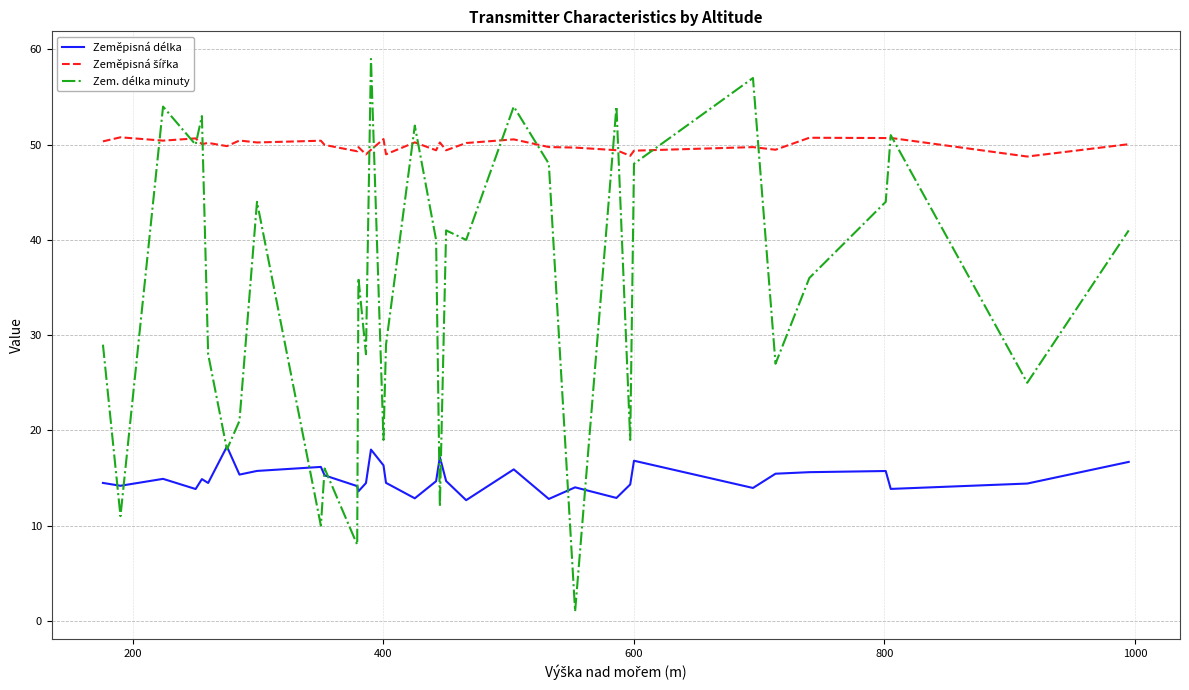

How many categories are shown in the chart?

35